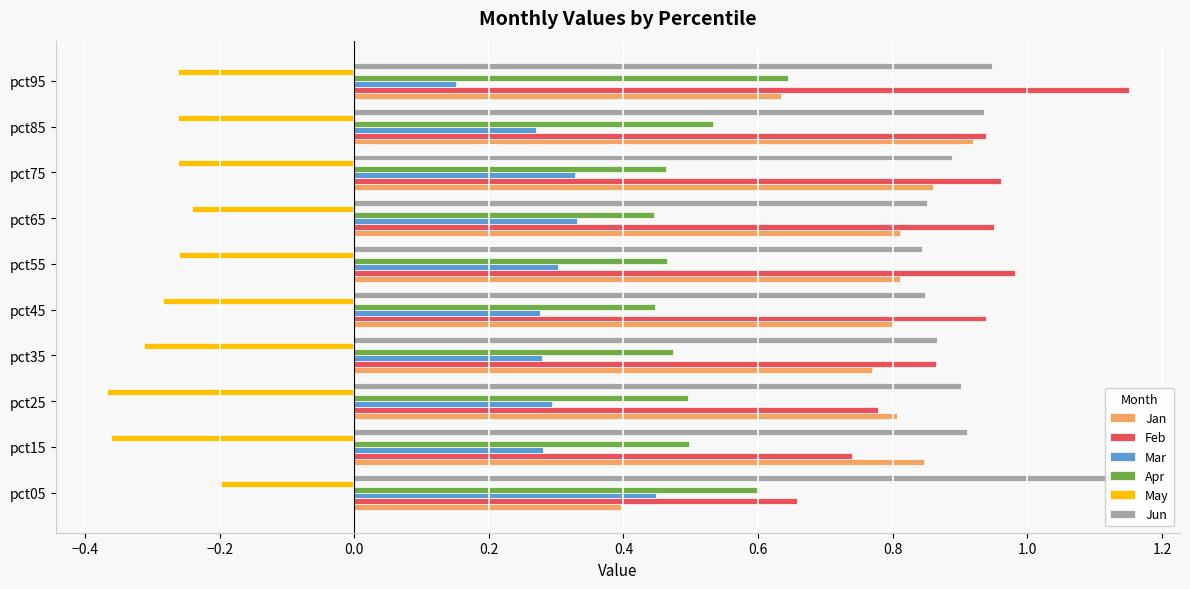

What is the value of the May bar at the 7th from the left?

-0.2